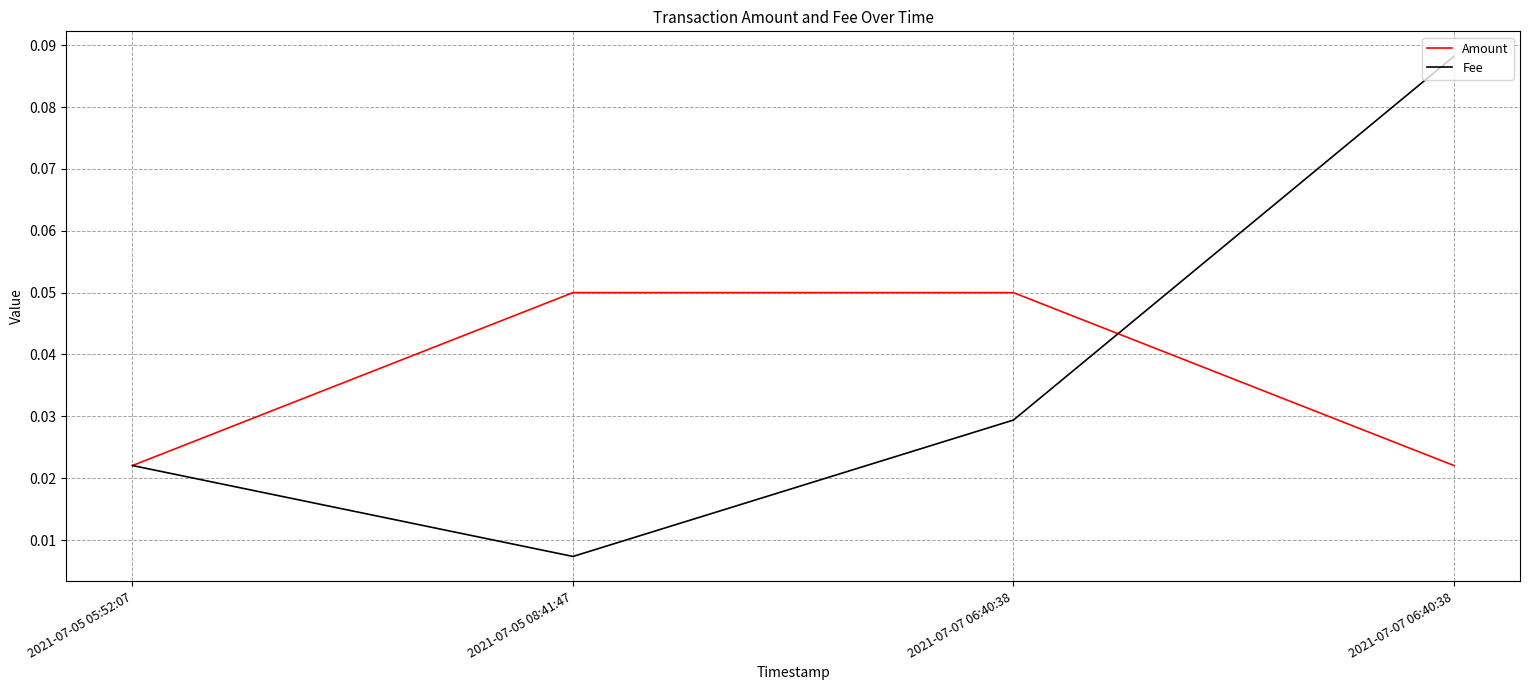

Is it true that Fee equals 0.1 at 2021-07-07 06:40:38?

False